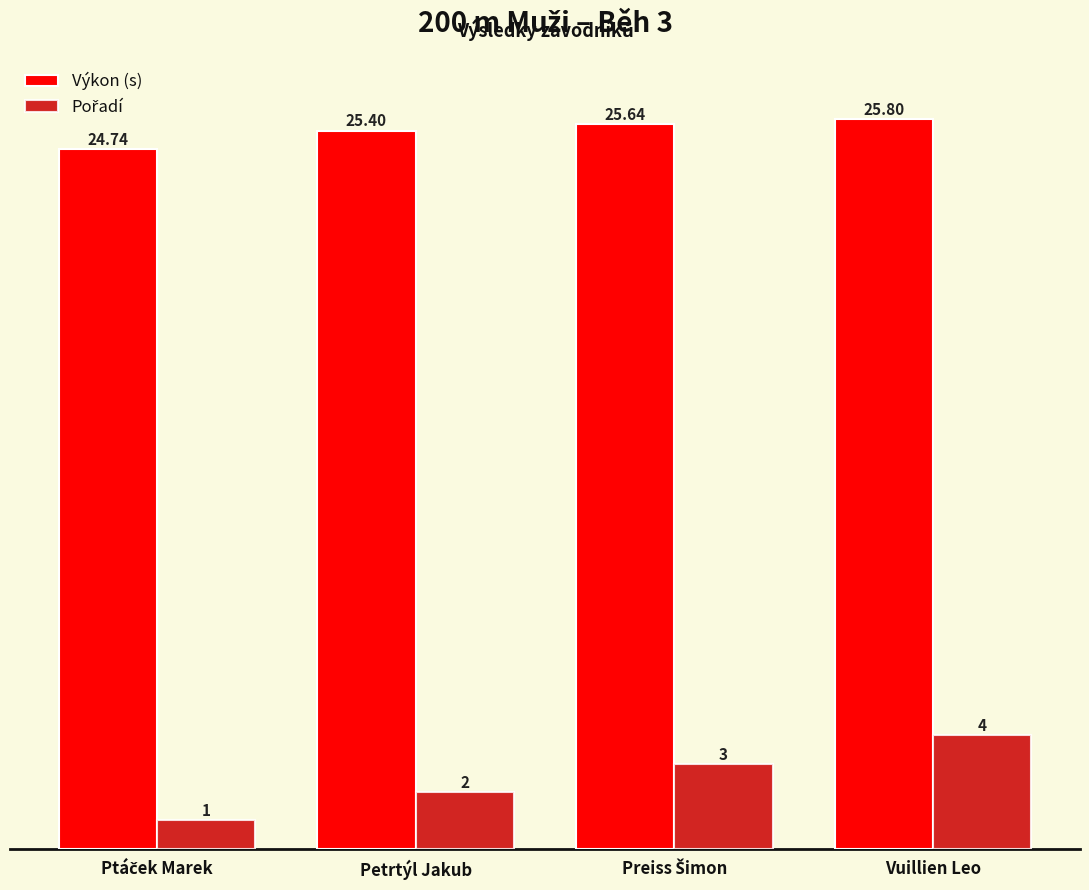

What is the highest value of the Výkon (s) series?

25.8